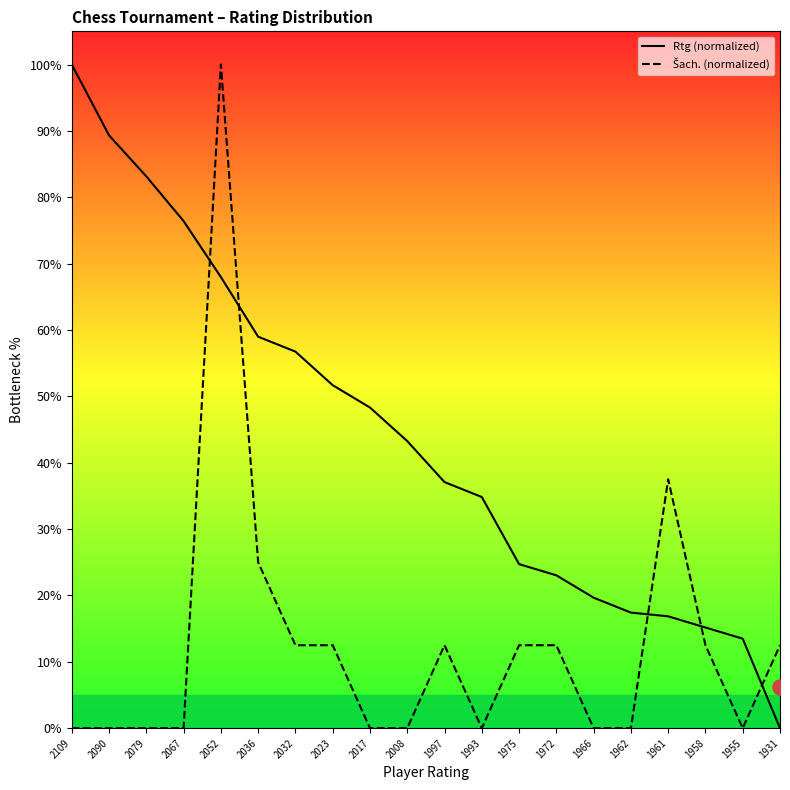

Which series contains the lowest Y value?

Rtg (normalized)